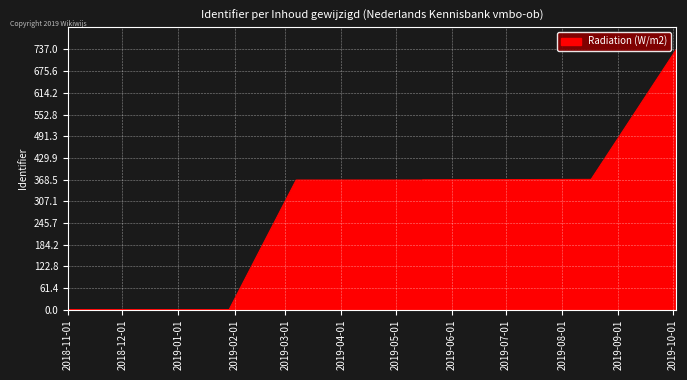

The chart shows a value of 0.2 at 2019-01-29. True or false?

False